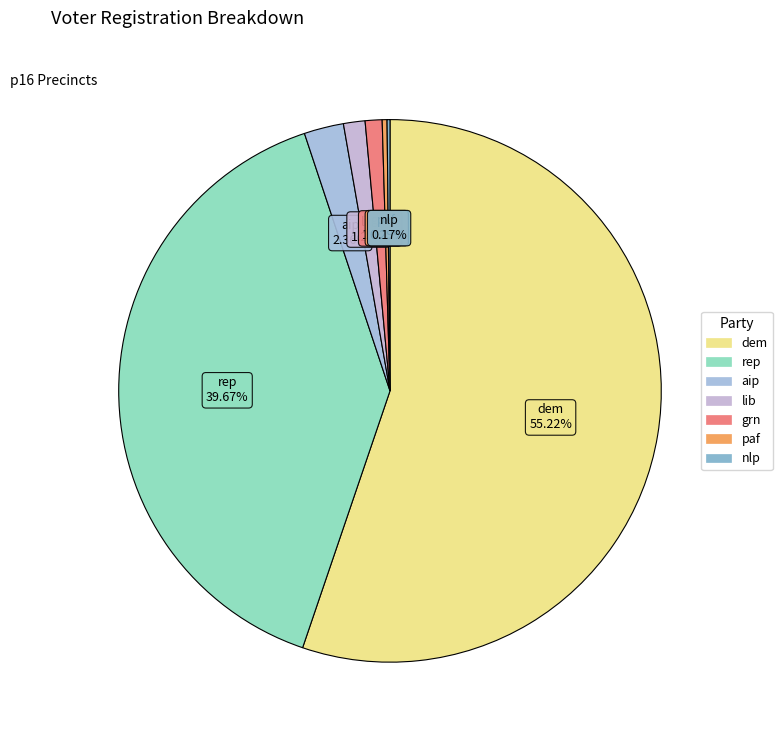

Combined, do paf and aip account for over 50%?

No